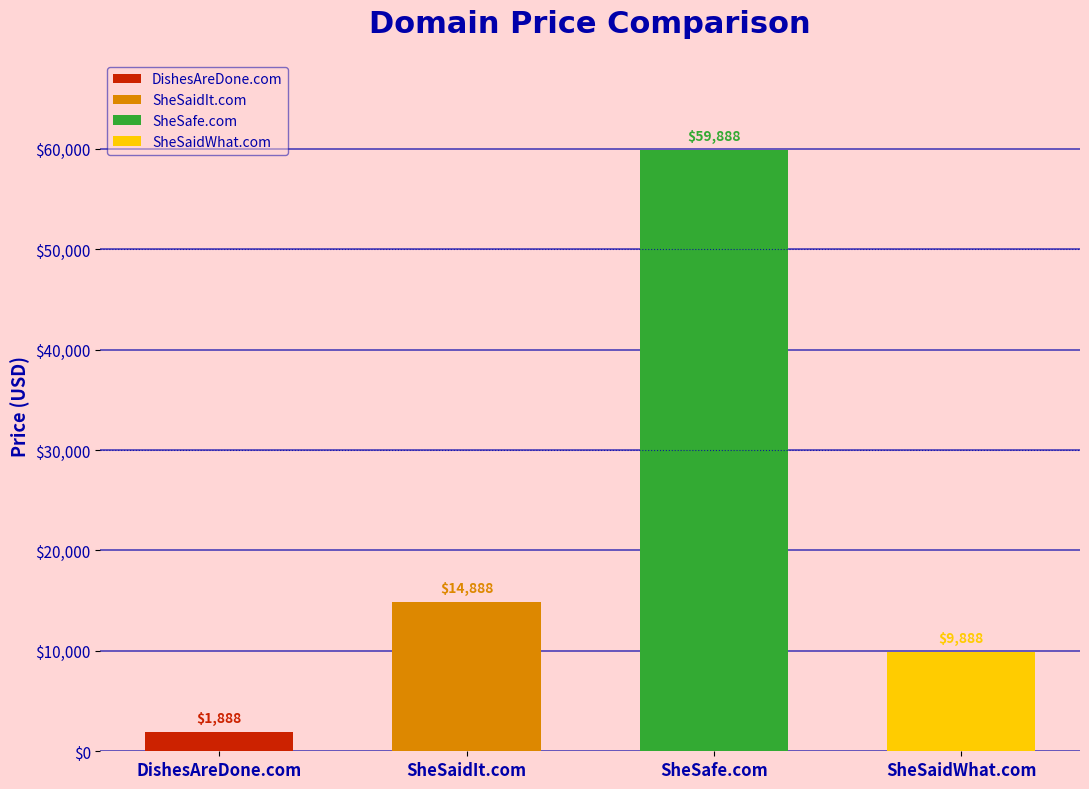

Which has a higher value, SheSaidWhat.com or SheSafe.com?

SheSafe.com